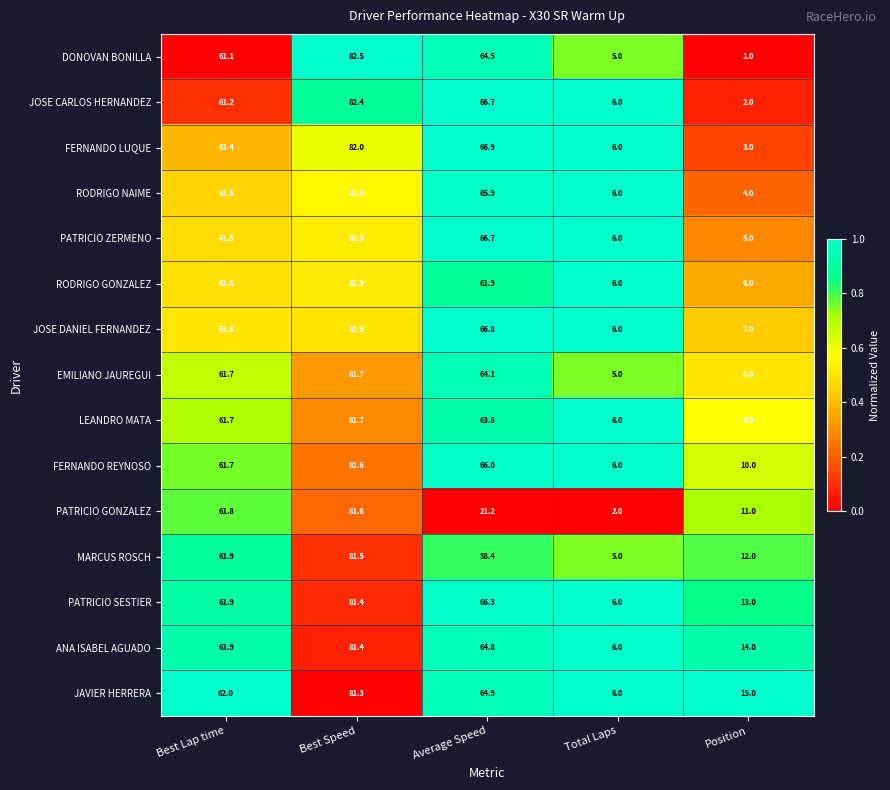

Rank the categories by DONOVAN BONILLA value from highest to lowest.

Best Speed, Average Speed, Best Lap time, Total Laps, Position